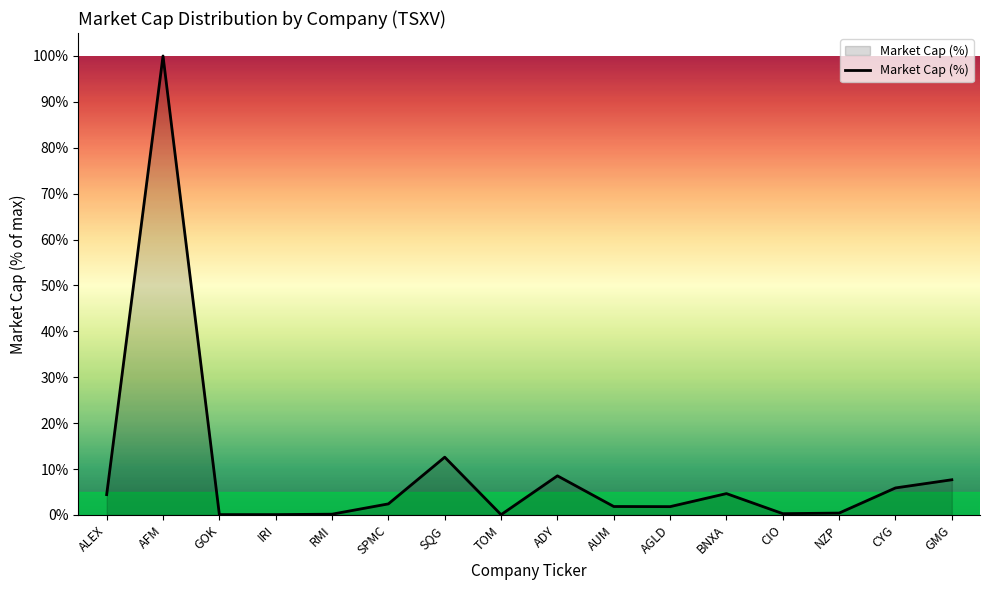

Where does the data first go above 2?

ALEX